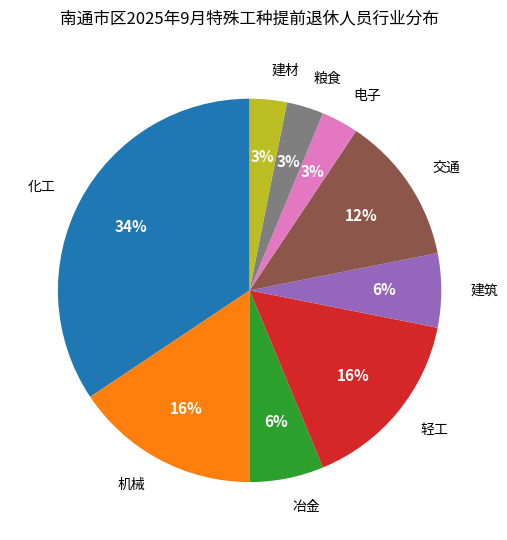

To the nearest percent, what portion does 机械 represent?

16%